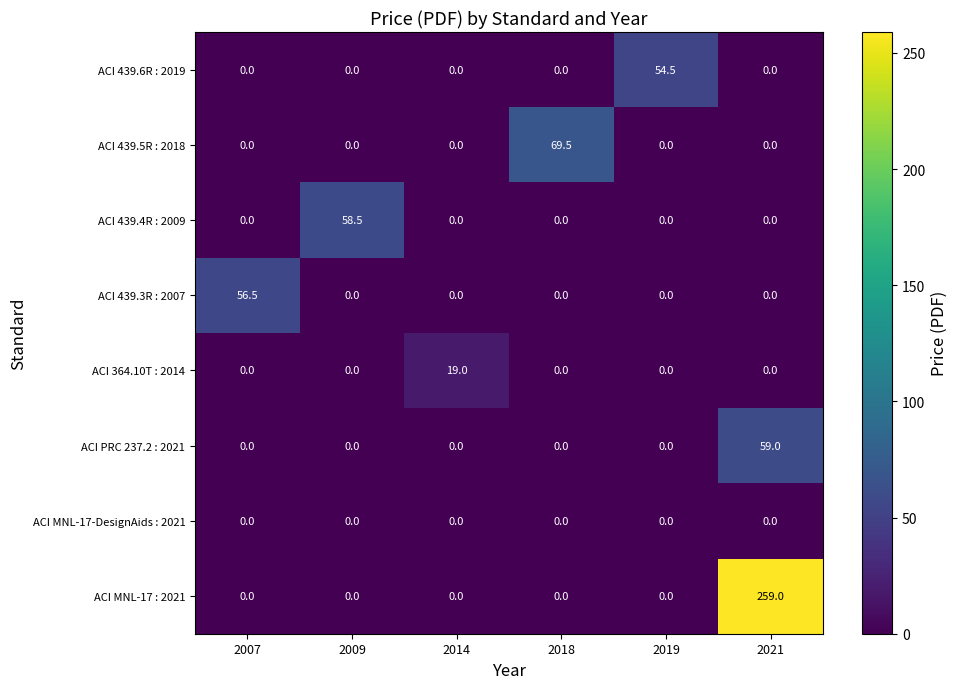

Which series has the largest total across all categories?

ACI MNL-17 : 2021